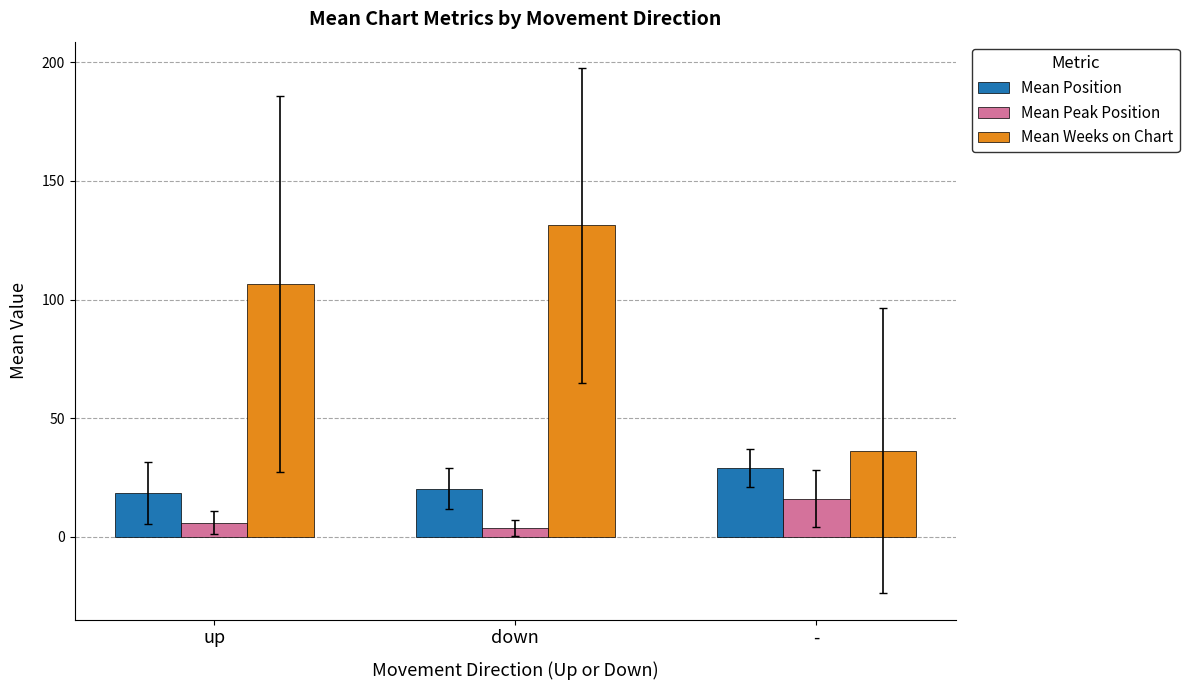

What is the label of the 1st bar from the left?

up